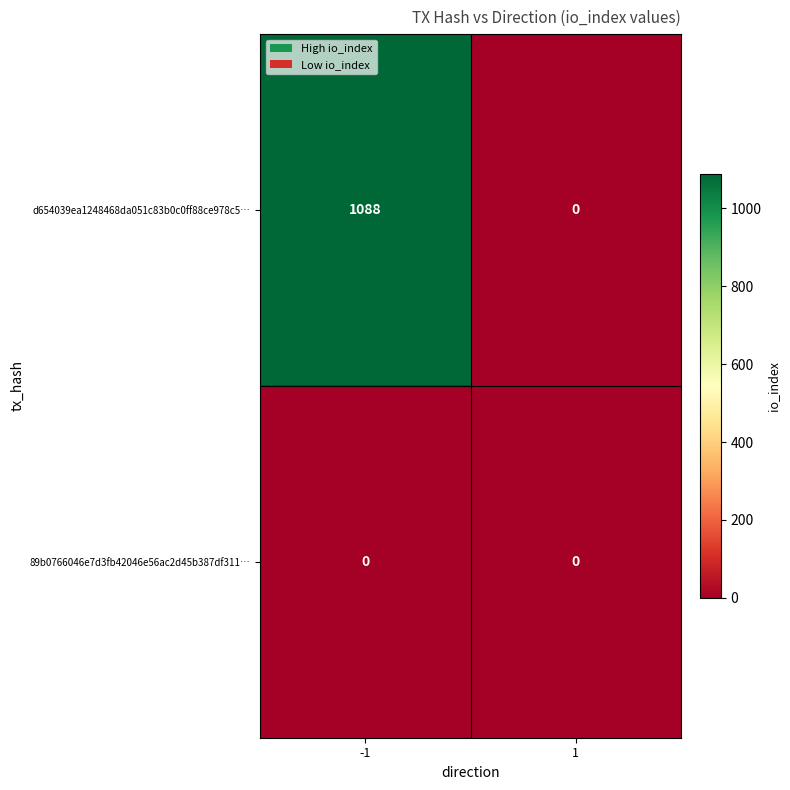

Reading left to right, what are all the values shown in this chart?

d654039ea1248468da051c83b0c0ff88ce978c5…: 1088	0
89b0766046e7d3fb42046e56ac2d45b387df311…: 0	0